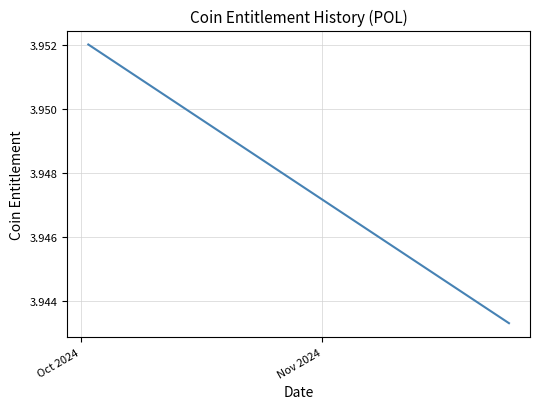

Is this an area chart (filled region under the line)?

No